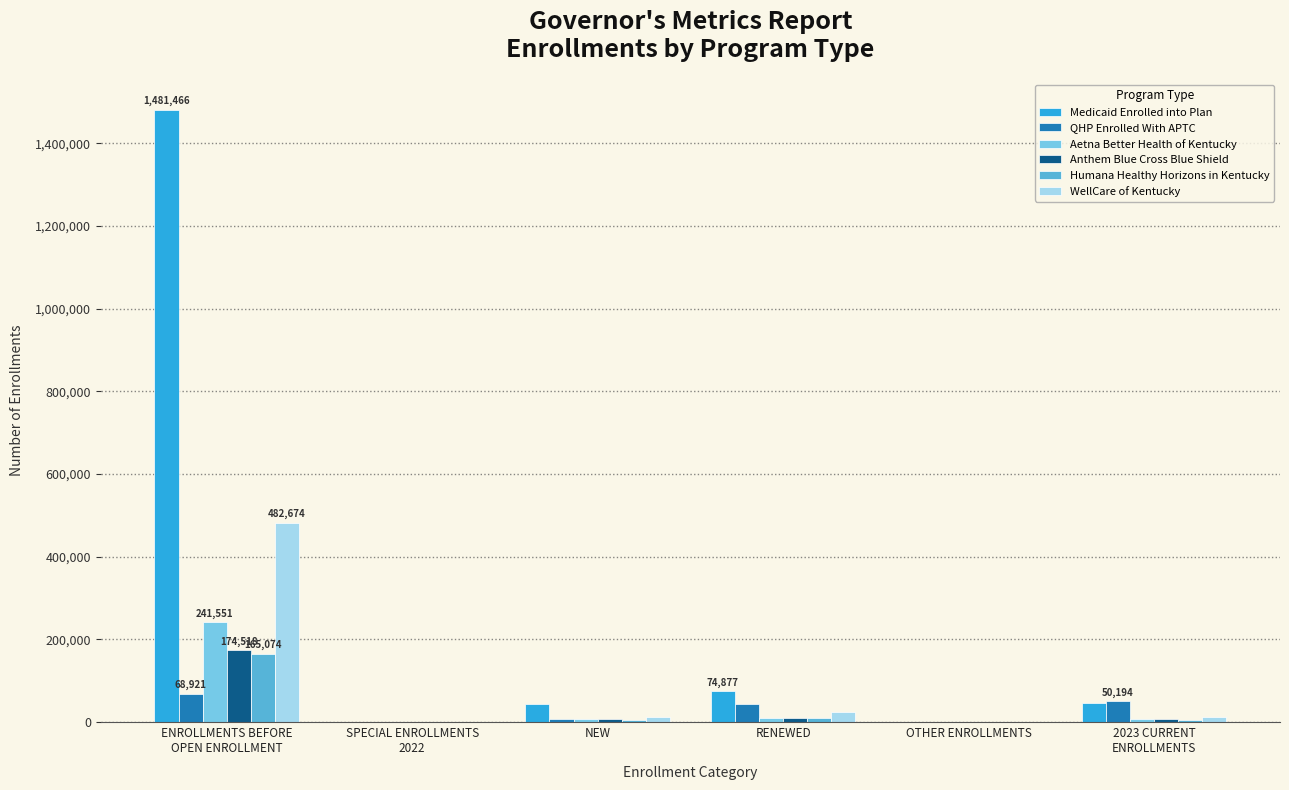

Count the number of categories in the chart.

6